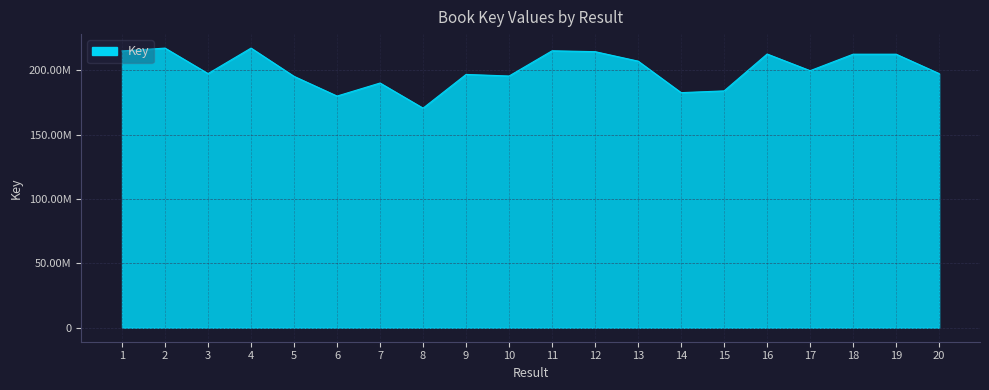

Does the chart have visible grid lines?

Yes